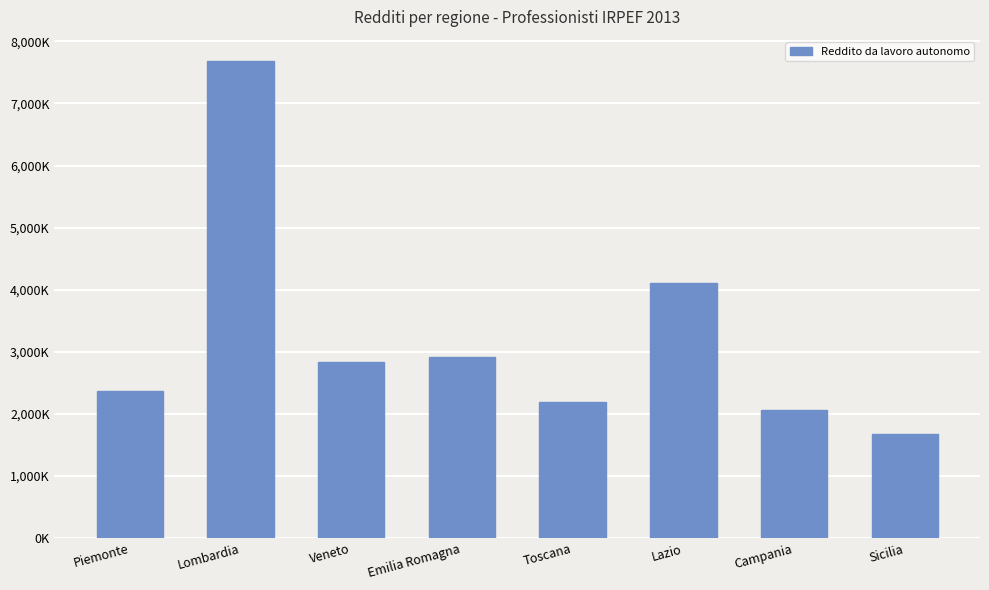

Rank the categories by value from lowest to highest.

Sicilia, Campania, Toscana, Piemonte, Veneto, Emilia Romagna, Lazio, Lombardia